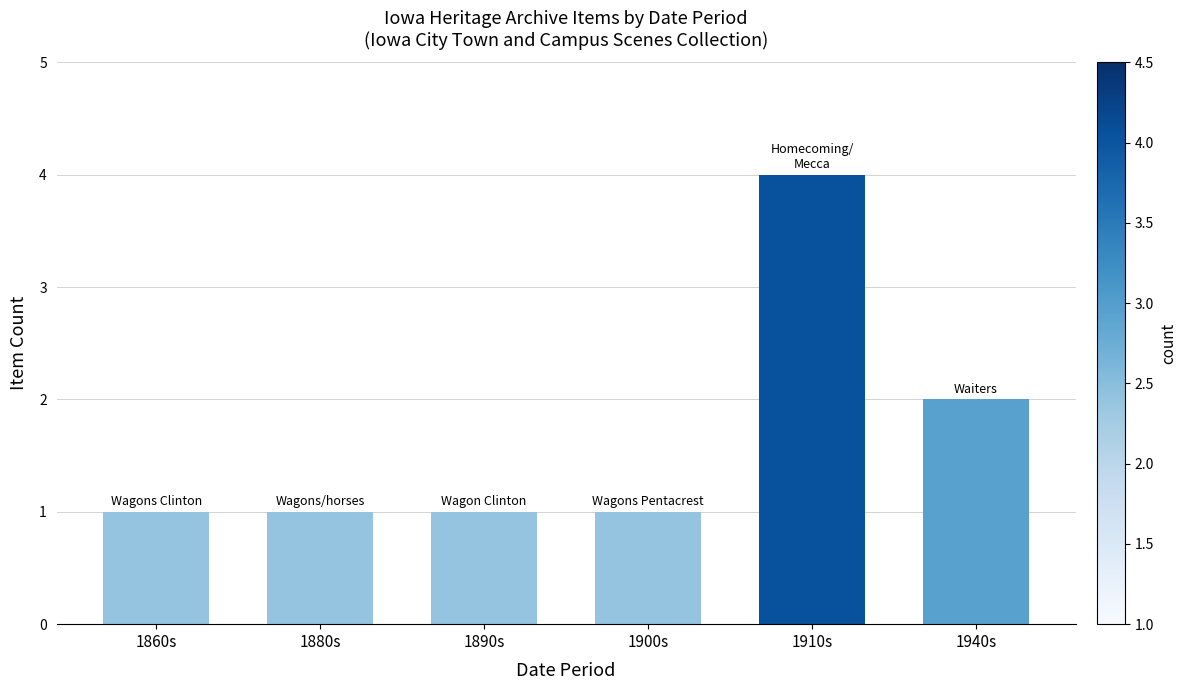

Between 1860s and 1910s, which is larger?

1910s